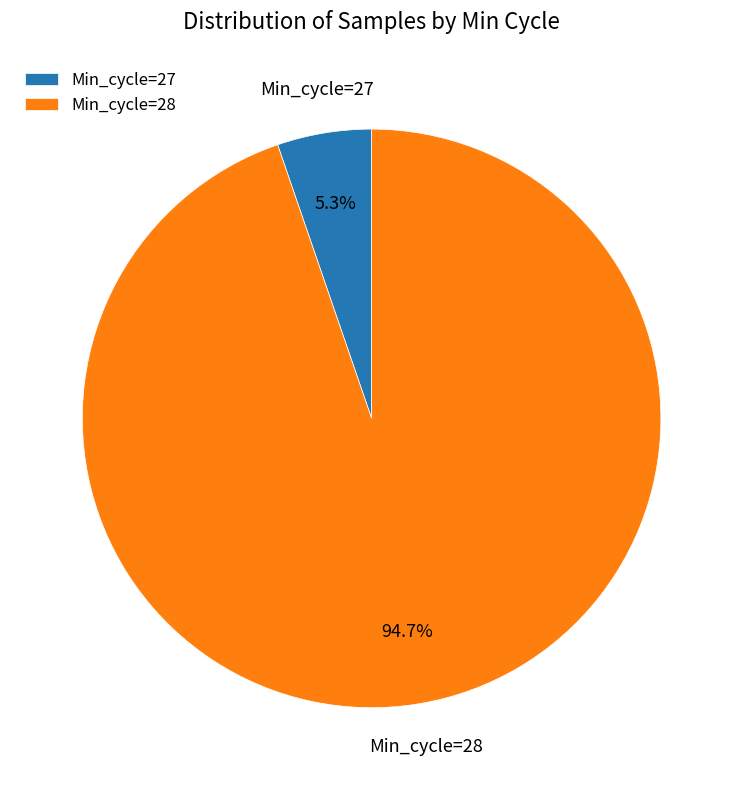

Is the sum of Min_cycle=28 and Min_cycle=27 greater than half?

Yes